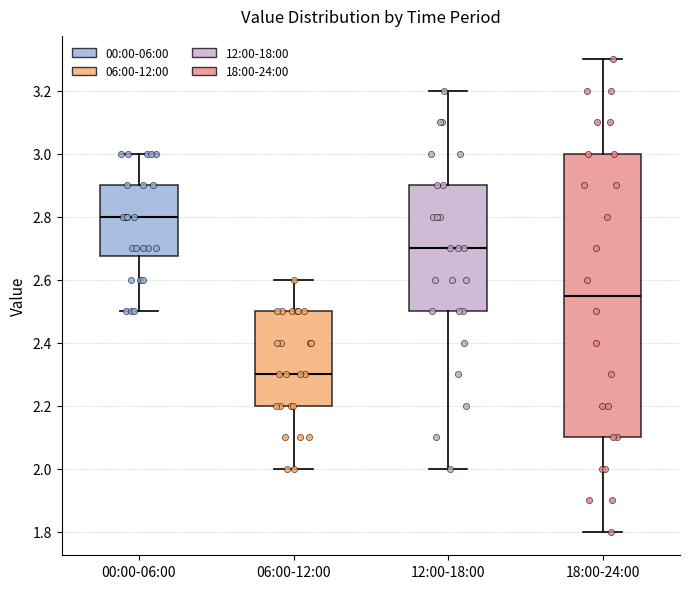

Which box is the tallest, from its lower edge to its upper edge?

18:00-24:00